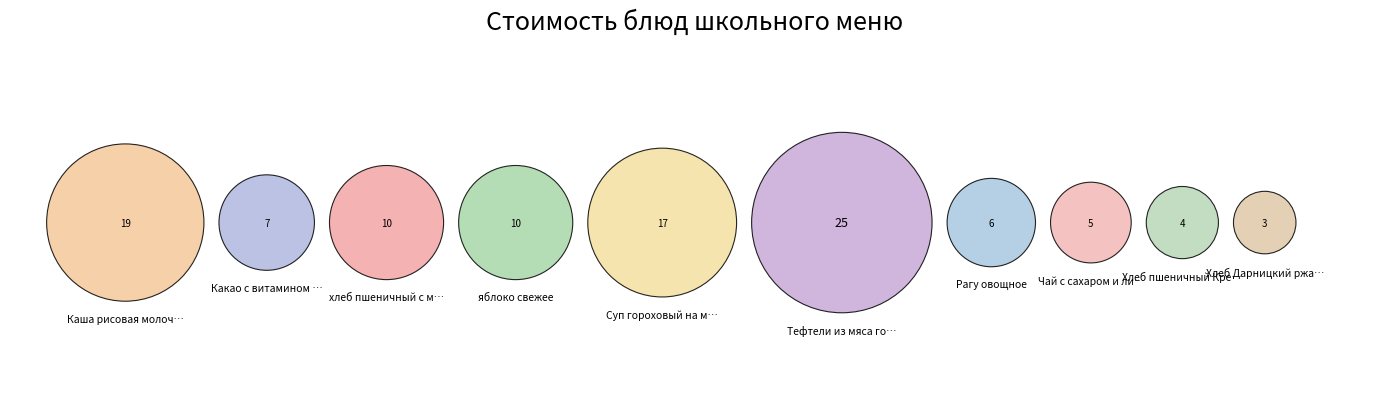

Is there a majority slice in this chart?

No